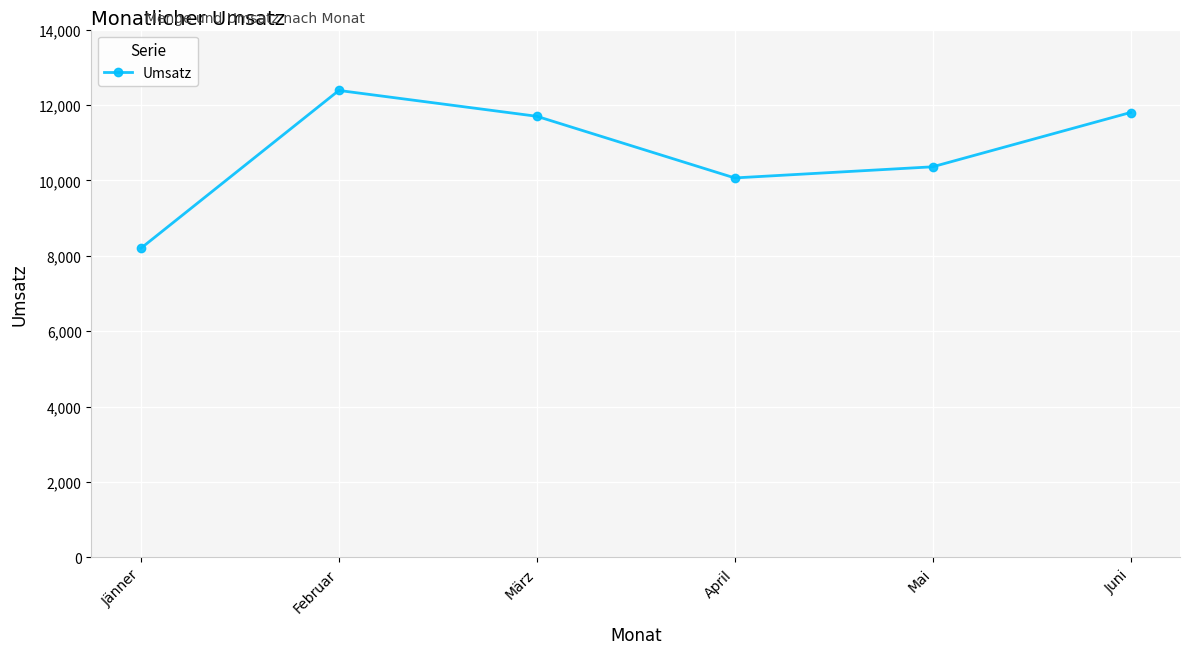

What is the difference between the values at April and Jänner?

1865